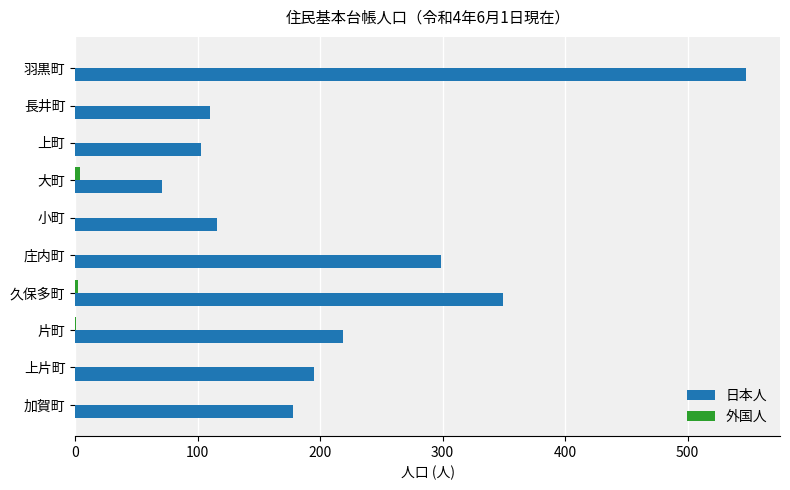

Where is 日本人 nearest to the value 309?

庄内町